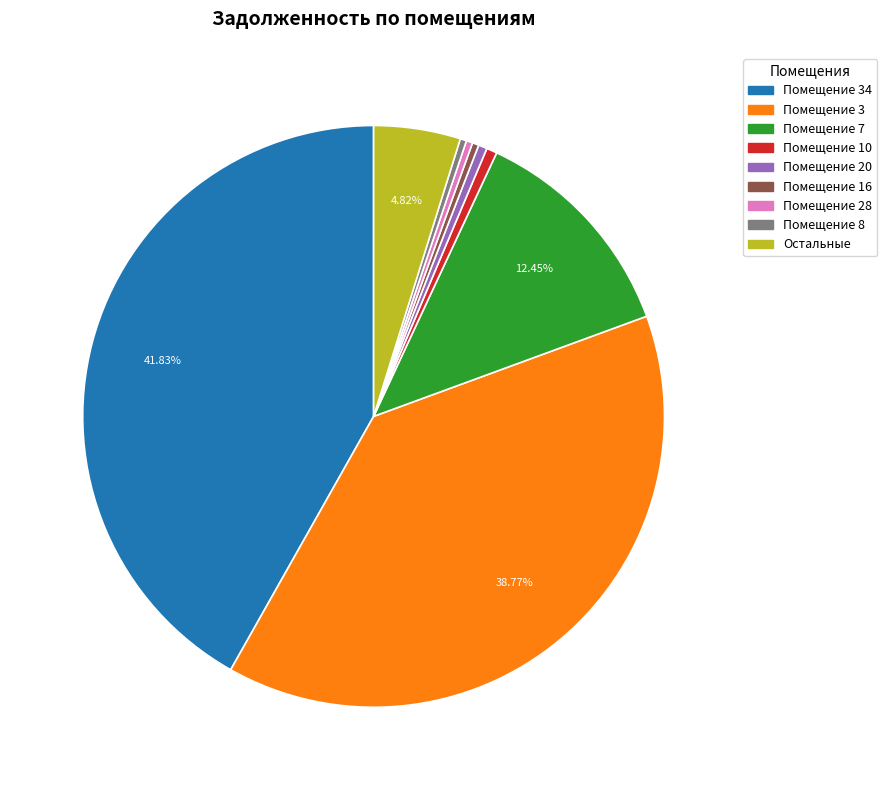

Does any single category account for the majority?

No